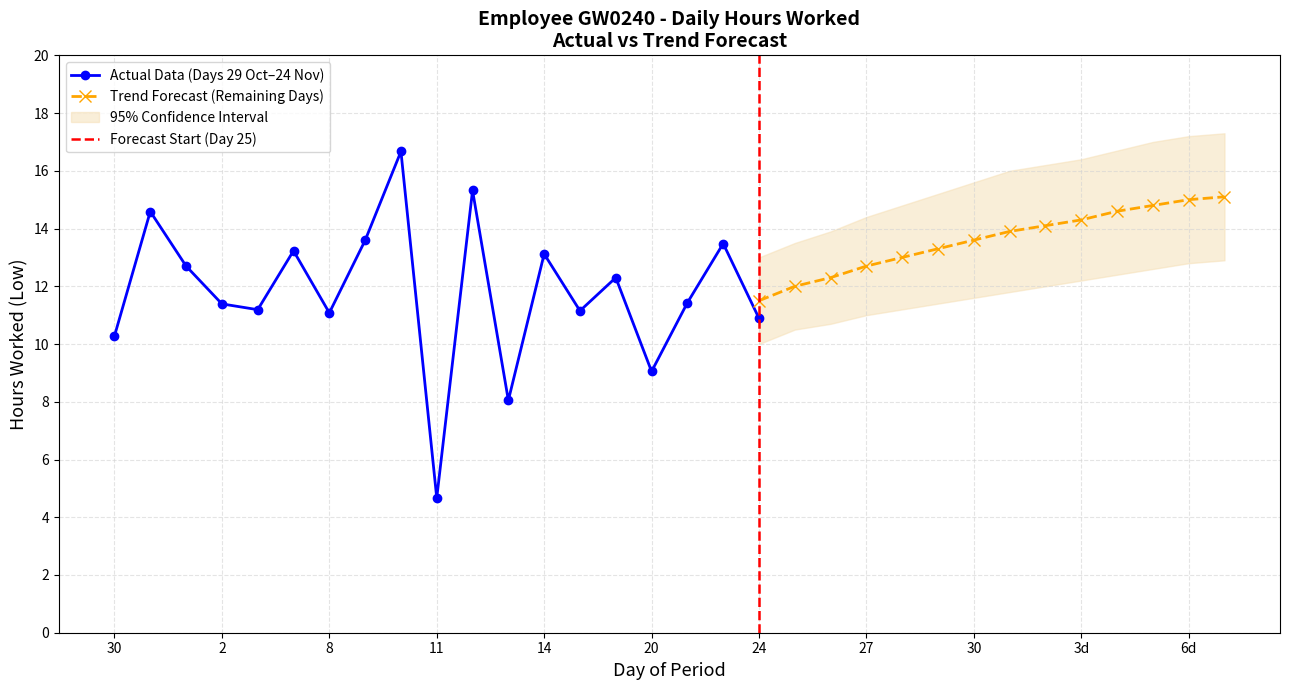

What is the label of the 16th point from the left?

20